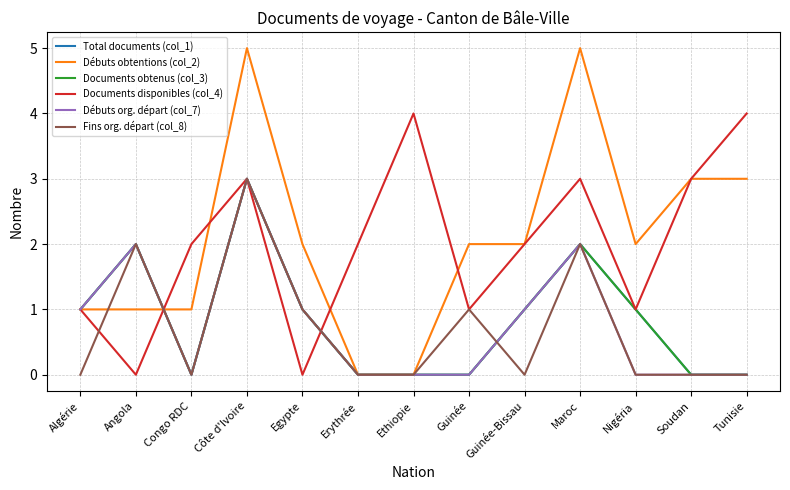

Reading left to right, what are all the values shown in this chart?

Total documents (col_1): 1	2	0	3	1	0	0	0	1	2	1	0	0
Débuts obtentions (col_2): 1	1	1	5	2	0	0	2	2	5	2	3	3
Documents obtenus (col_3): 1	2	0	3	1	0	0	0	1	2	1	0	0
Documents disponibles (col_4): 1	0	2	3	0	2	4	1	2	3	1	3	4
Débuts org. départ (col_7): 1	2	0	3	1	0	0	0	1	2	0	0	0
Fins org. départ (col_8): 0	2	0	3	1	0	0	1	0	2	0	0	0